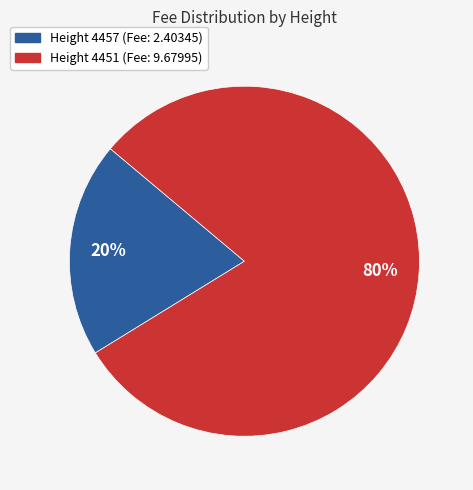

To the nearest percent, what is the difference between the largest and smallest slice percentages?

60%